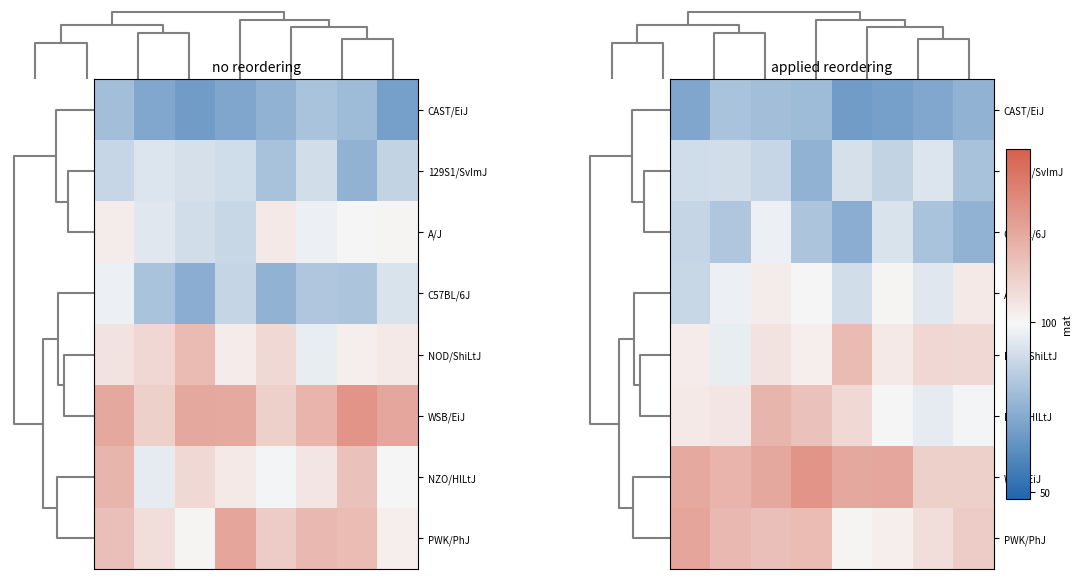

How many values in the 129S1/SvImJ series are below 89?

4